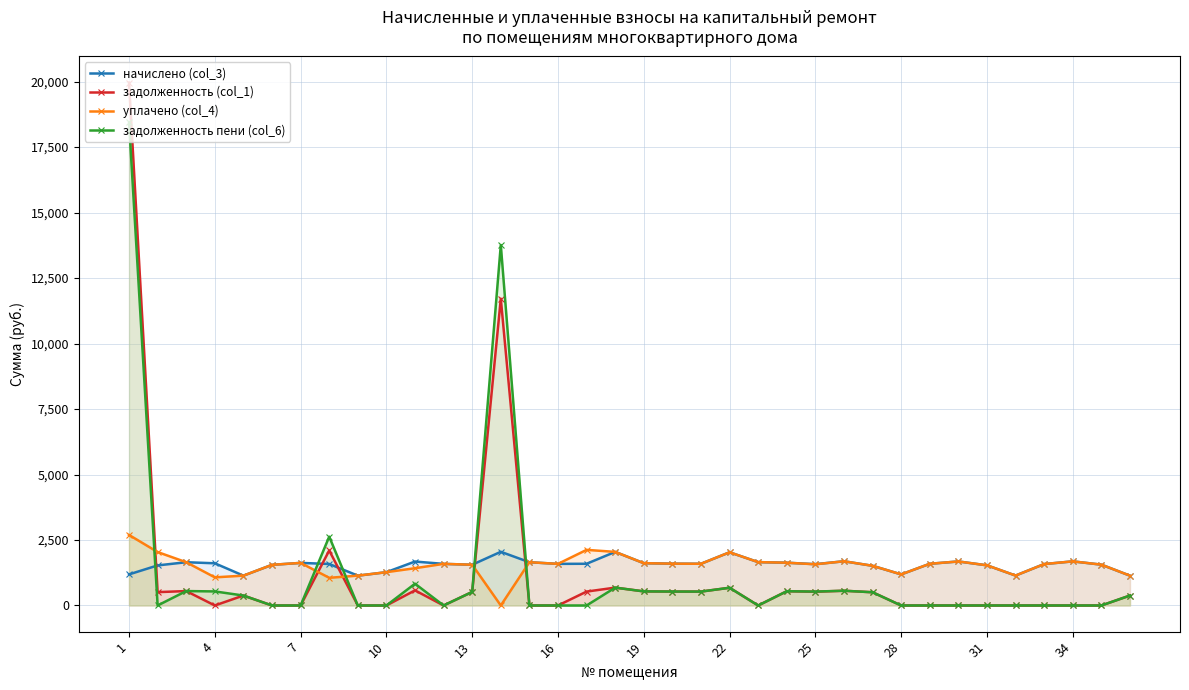

The value of уплачено (col_4) at 13 is 2280.2. True or false?

False